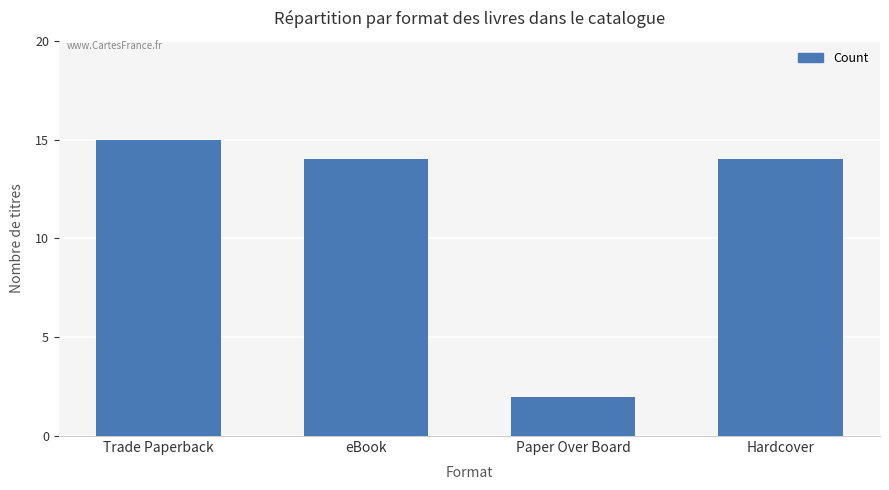

What position from the left is Hardcover?

4